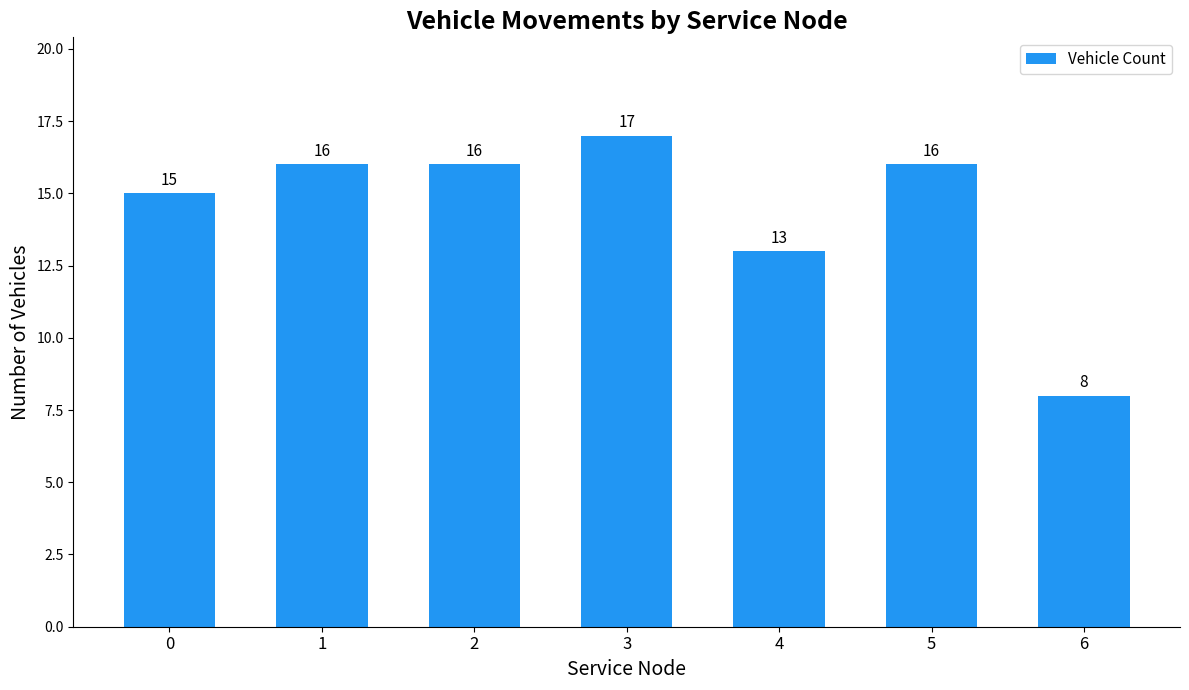

What is the difference between the maximum and minimum values?

9